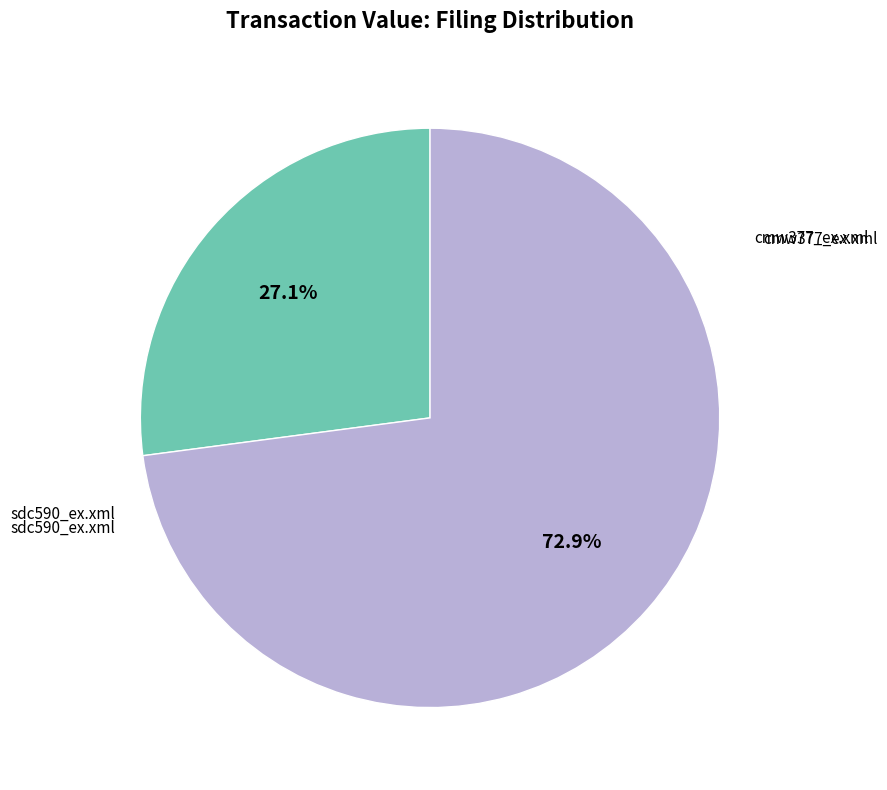

Is there a majority slice in this chart?

Yes